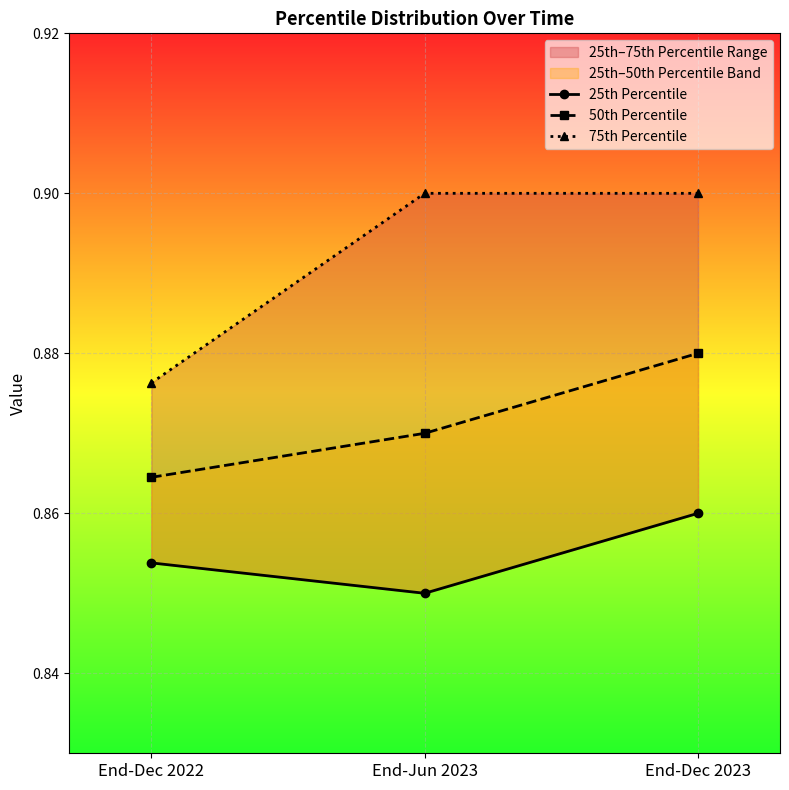

What is the sum of the 75th Percentile values at End-Dec 2022 and End-Jun 2023?

1.8